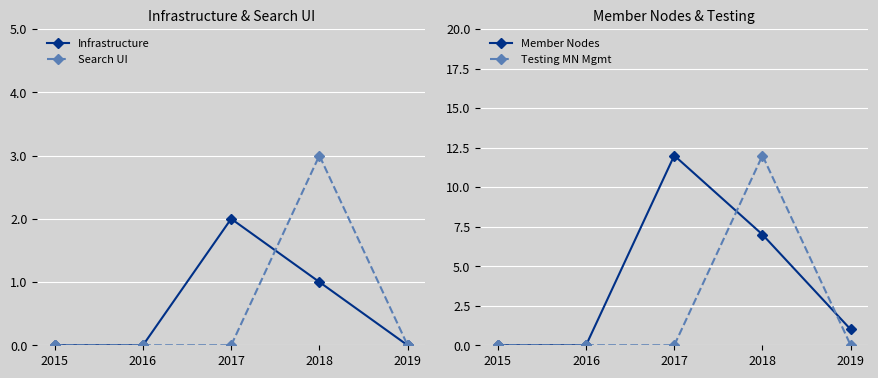

How many values in Search UI are above zero?

1